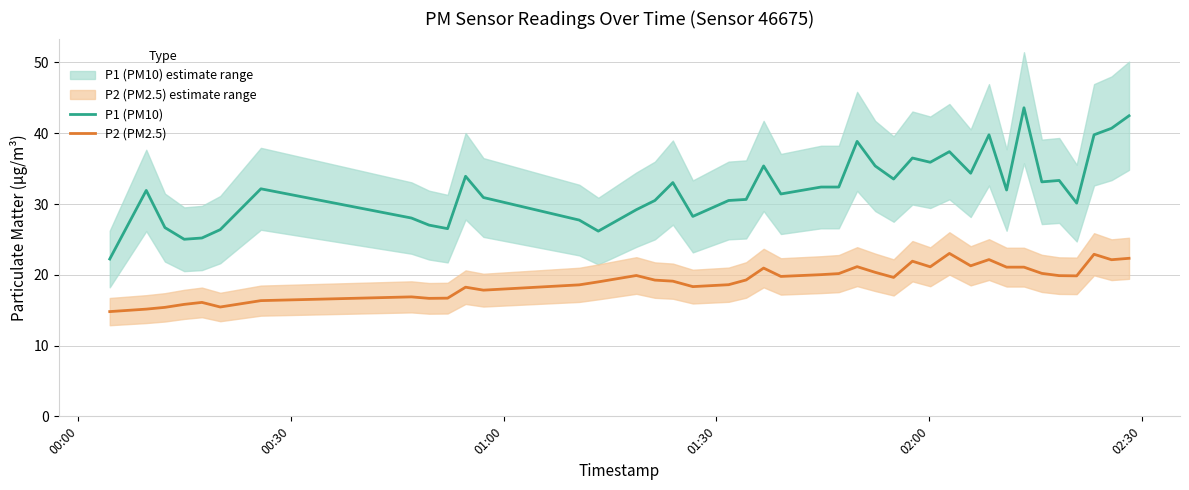

True or false: P2 (PM2.5) and P1 (PM10) cross at least once.

False